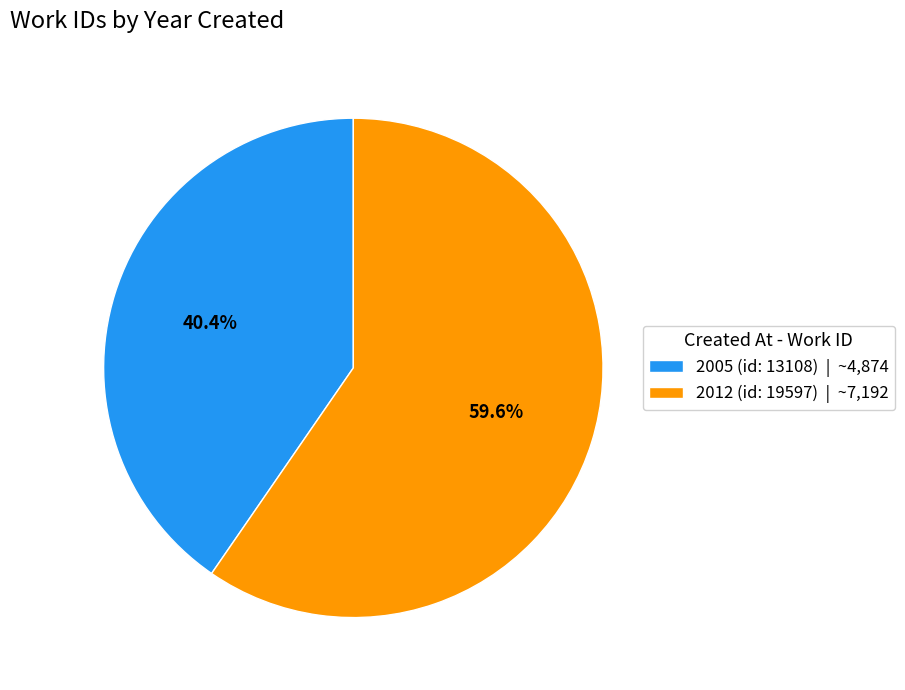

To the nearest percent, what is the difference between the largest and smallest slice percentages?

19%